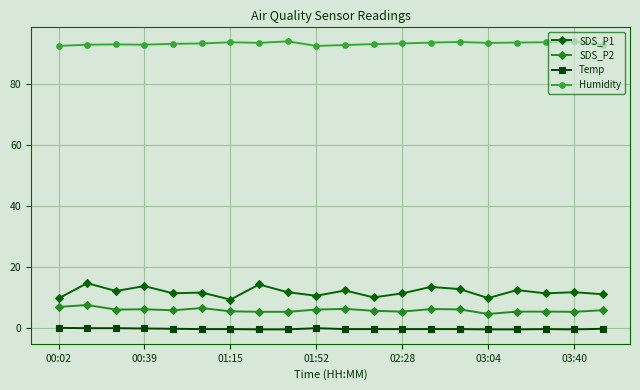

Which series has the widest spread of values?

SDS_P1